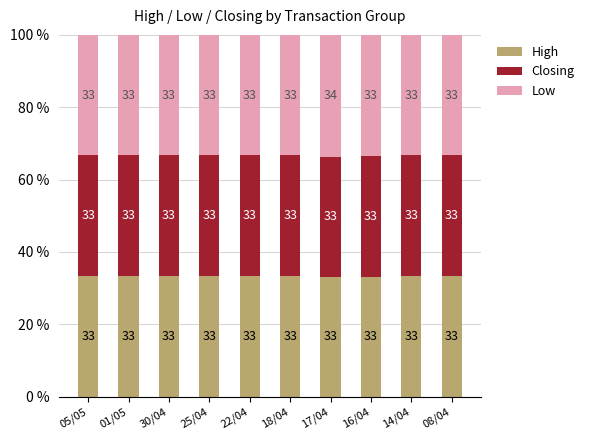

What is the highest value of the Low series?

33.3